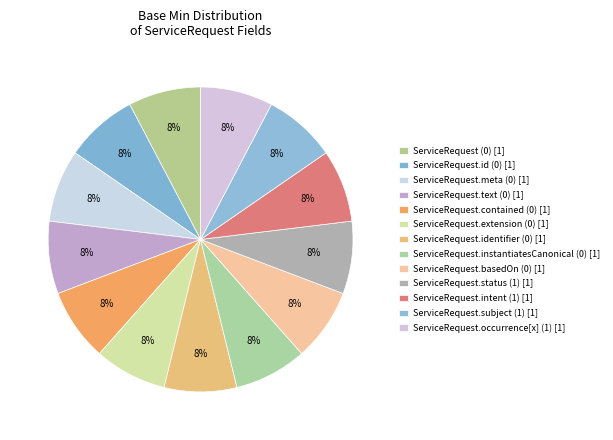

Count the number of slices in the pie.

13